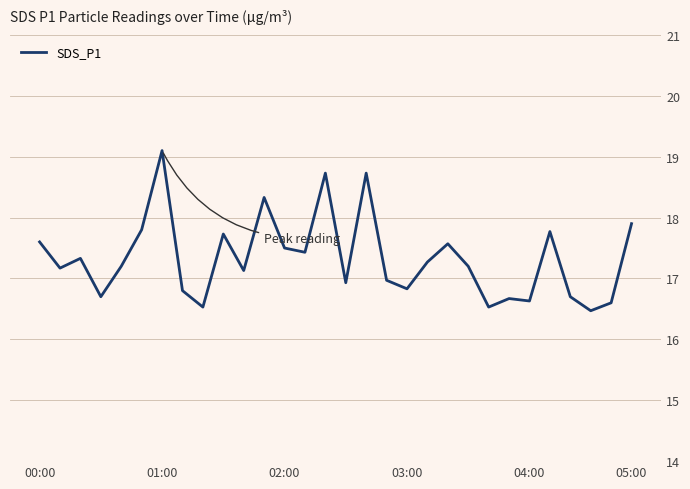

What is the minimum value shown in the chart?

16.5